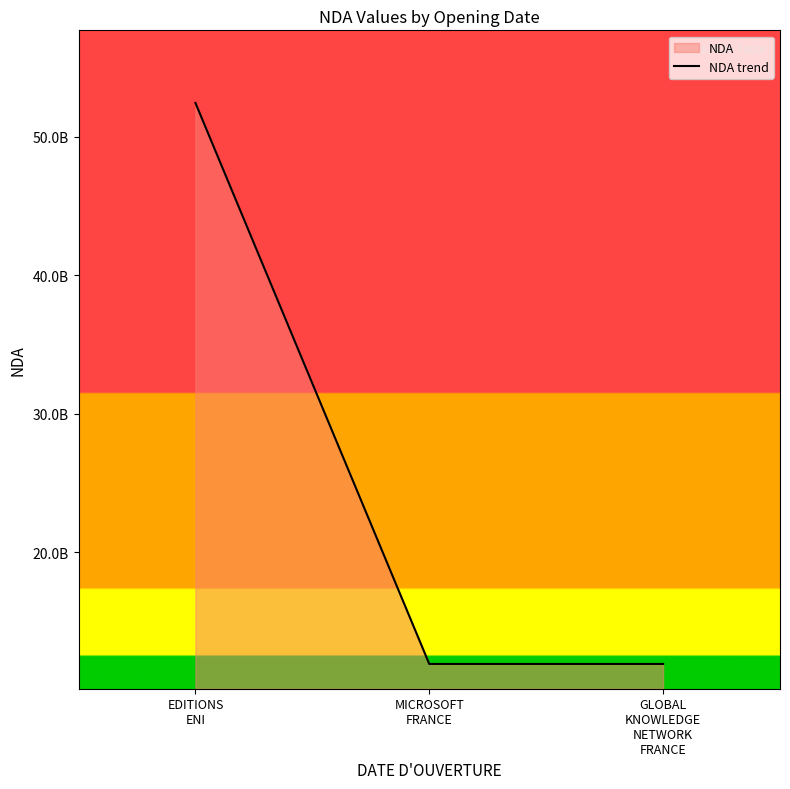

What is the greatest value displayed?

52440287044